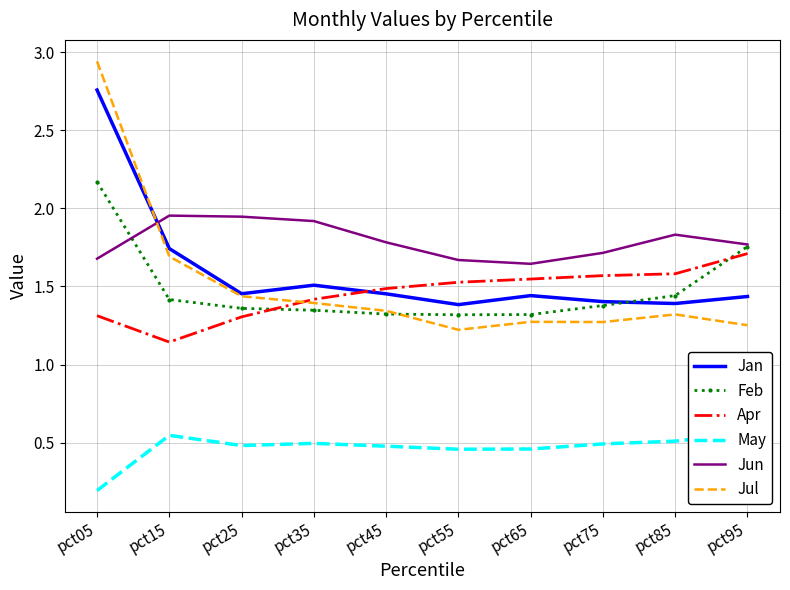

How many series are shown in this chart?

6